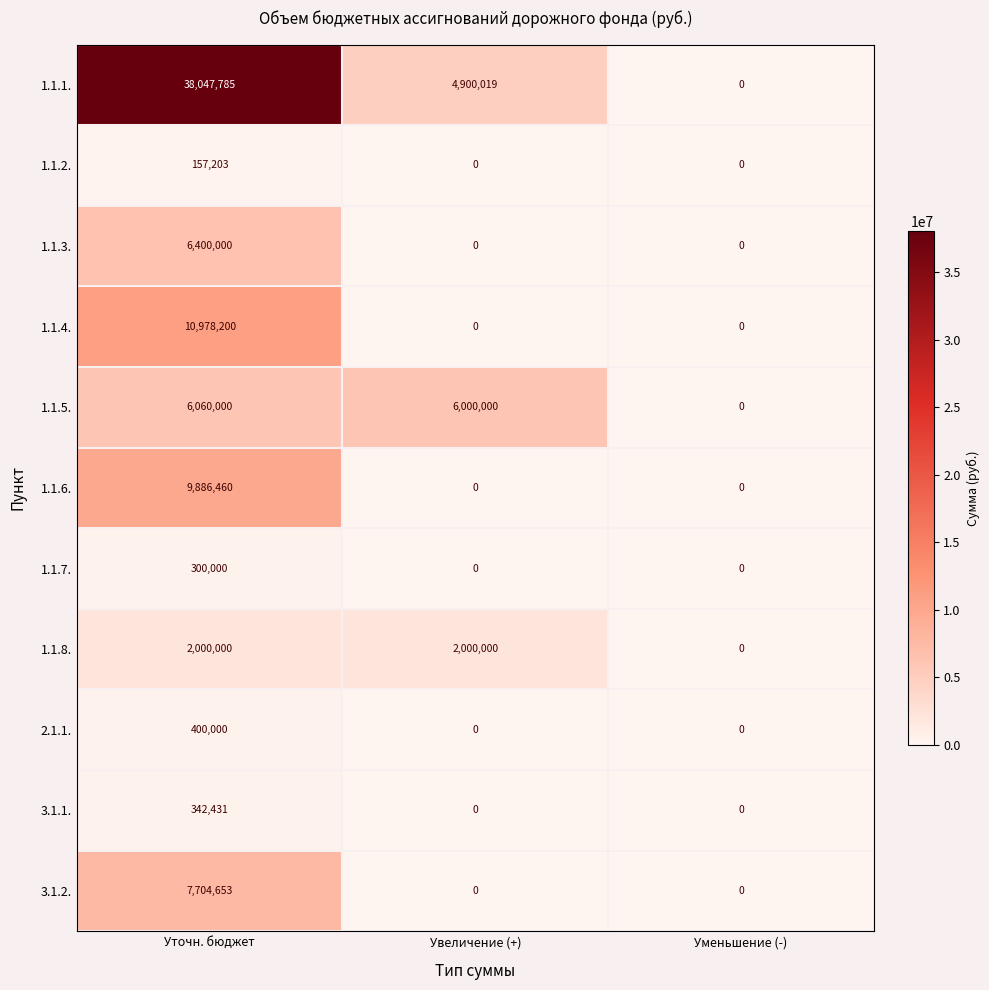

Which label corresponds to the largest value in the chart?

Уточн. бюджет